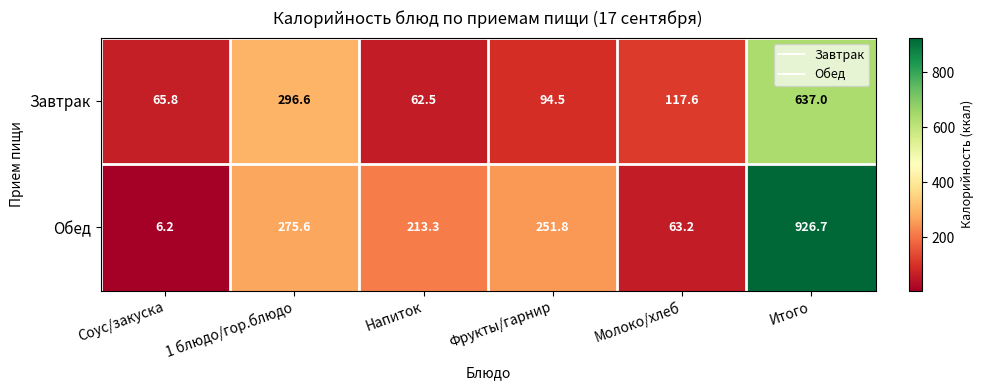

At which category is the sum across all series the highest?

Итого